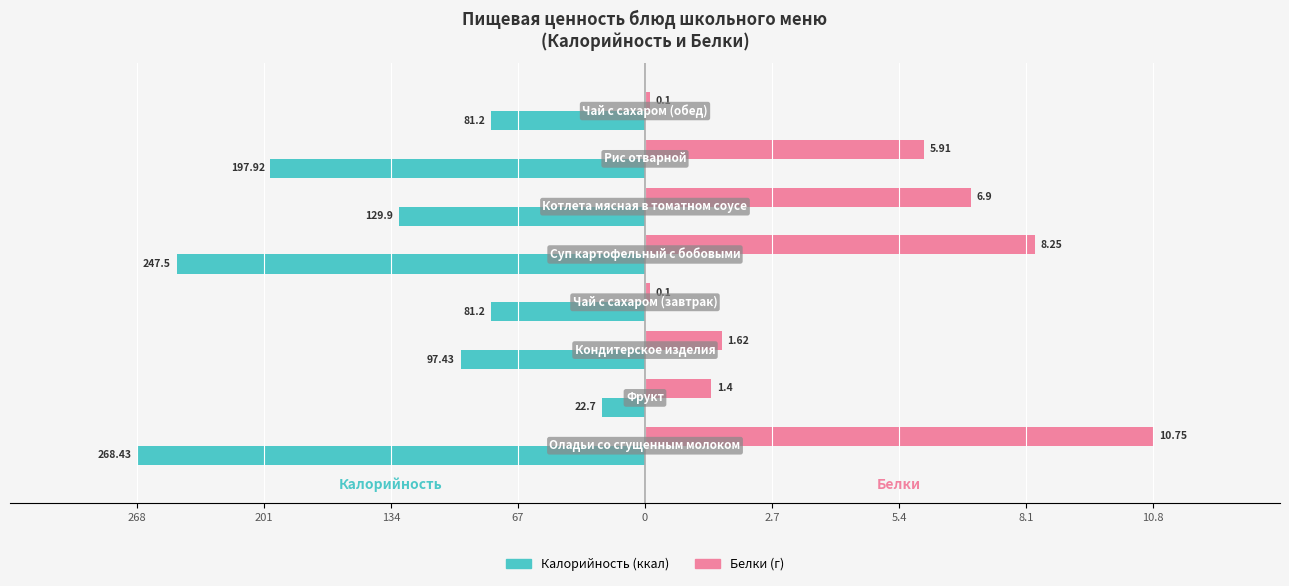

How many bars are there in total?

16